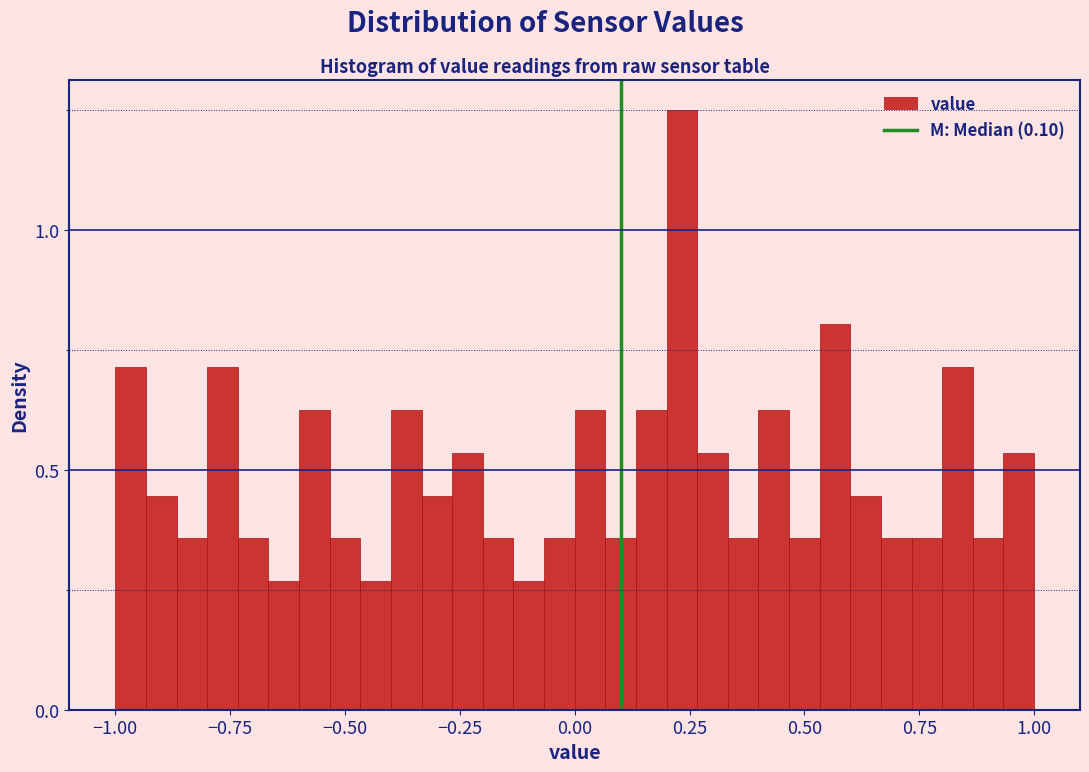

Around what value on the x-axis is the tallest bar? Give the approximate position of its centre, as read against the axis.

0.25